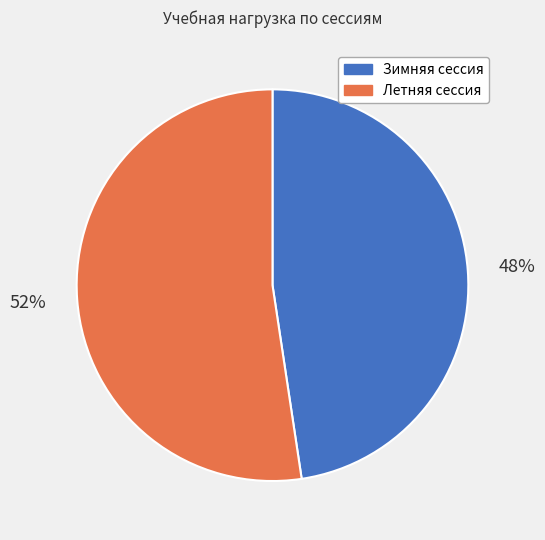

What is the ratio of the value at Летняя сессия to the value at Зимняя сессия?

1.1